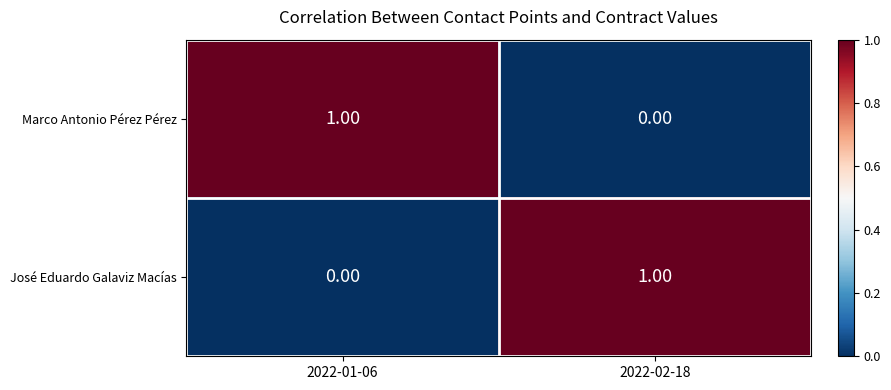

At 2022-02-18, list the series in order from smallest to largest.

Marco Antonio Pérez Pérez, José Eduardo Galaviz Macías